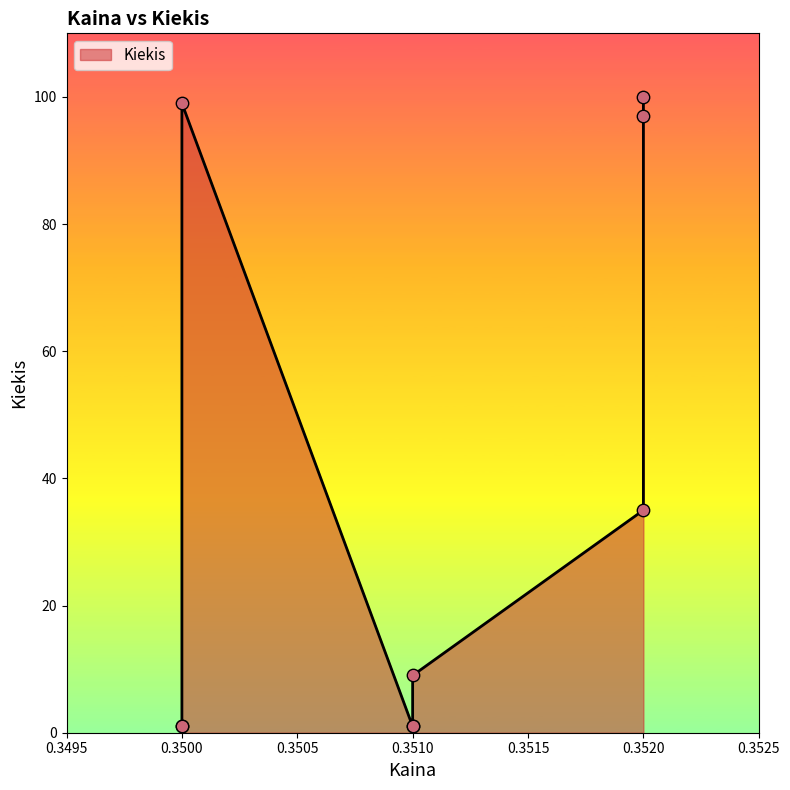

Approximately how many times larger is the value at 0.35 compared to 0.35?

99.0